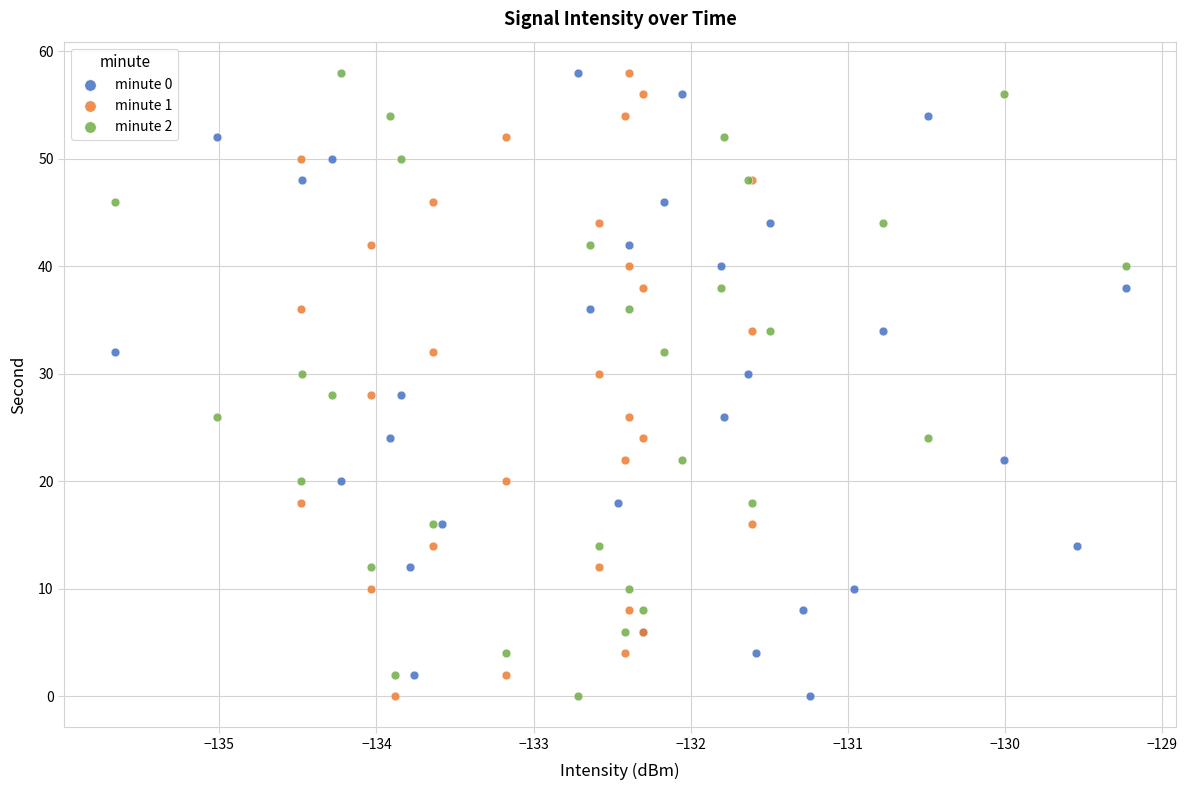

What are all the series names shown in the legend?

minute 0, minute 1, minute 2